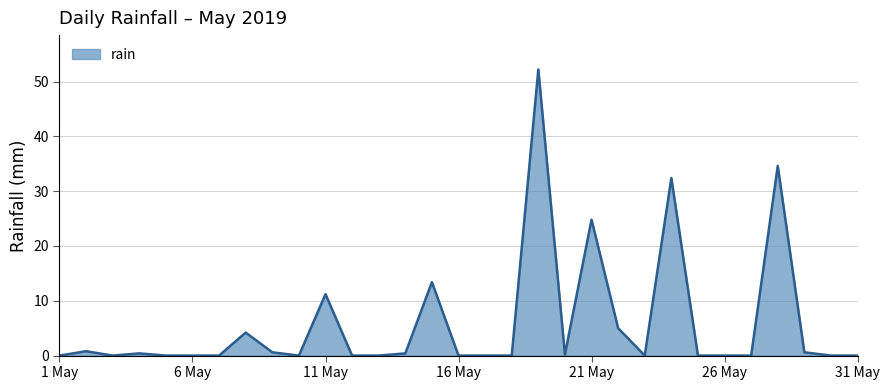

What is the greatest value displayed?

52.2